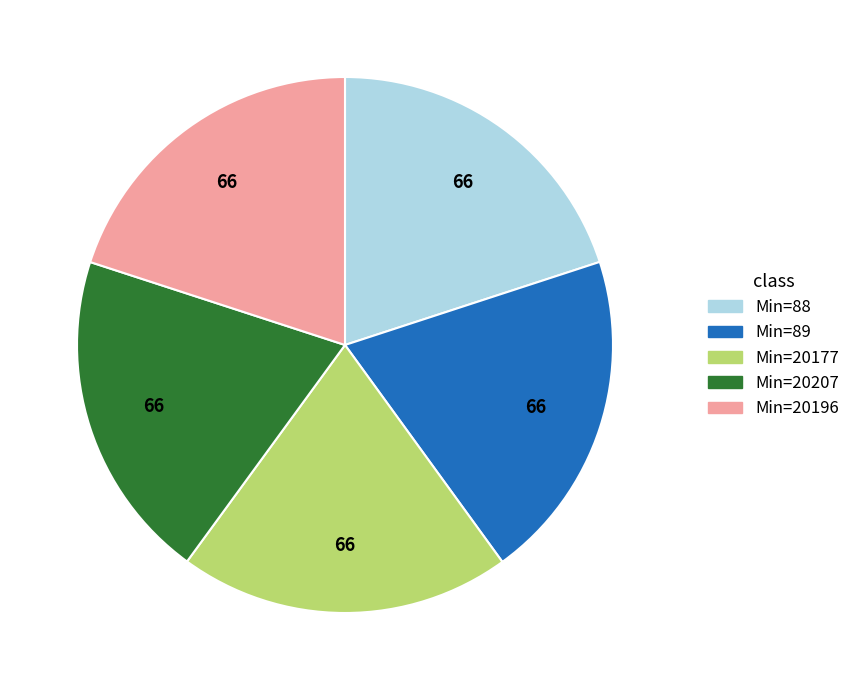

What is the ratio of the value at Min=20196 to the value at Min=88?

1.0